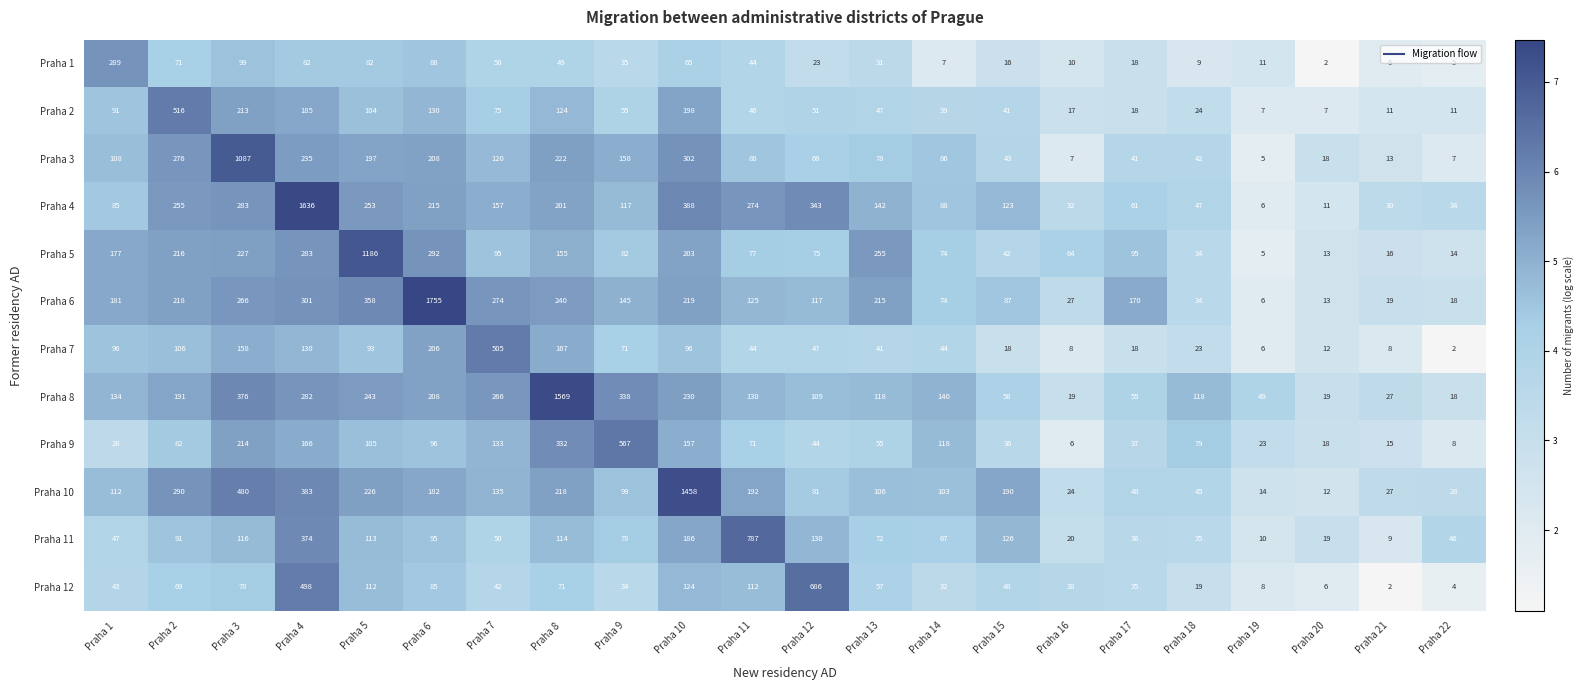

Which series has the largest total across all categories?

Praha 6